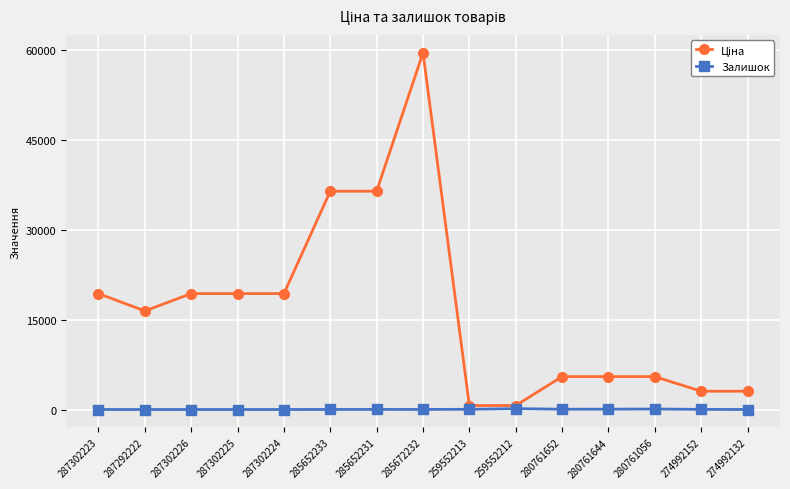

What is the total value across all series at 259552213?

718.1